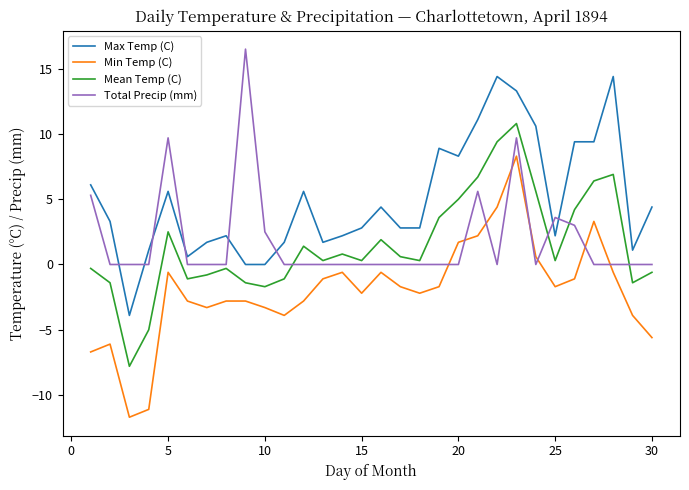

What is the lowest value of the Min Temp (C) series?

-11.7